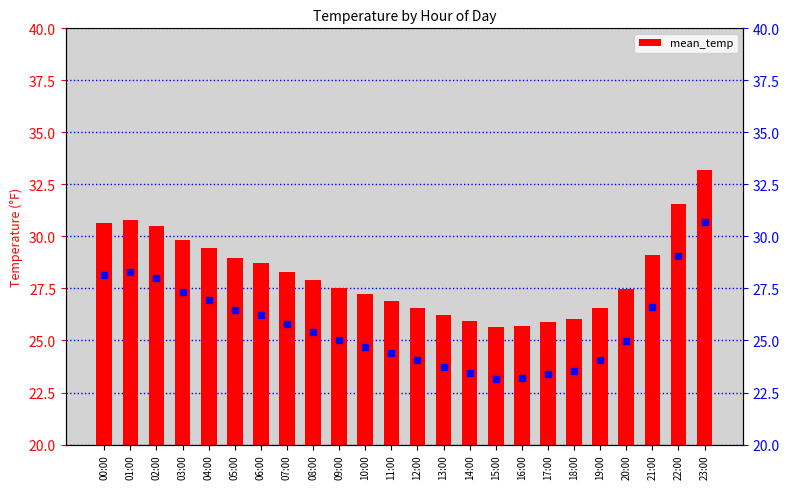

What is the greatest value displayed?

33.2